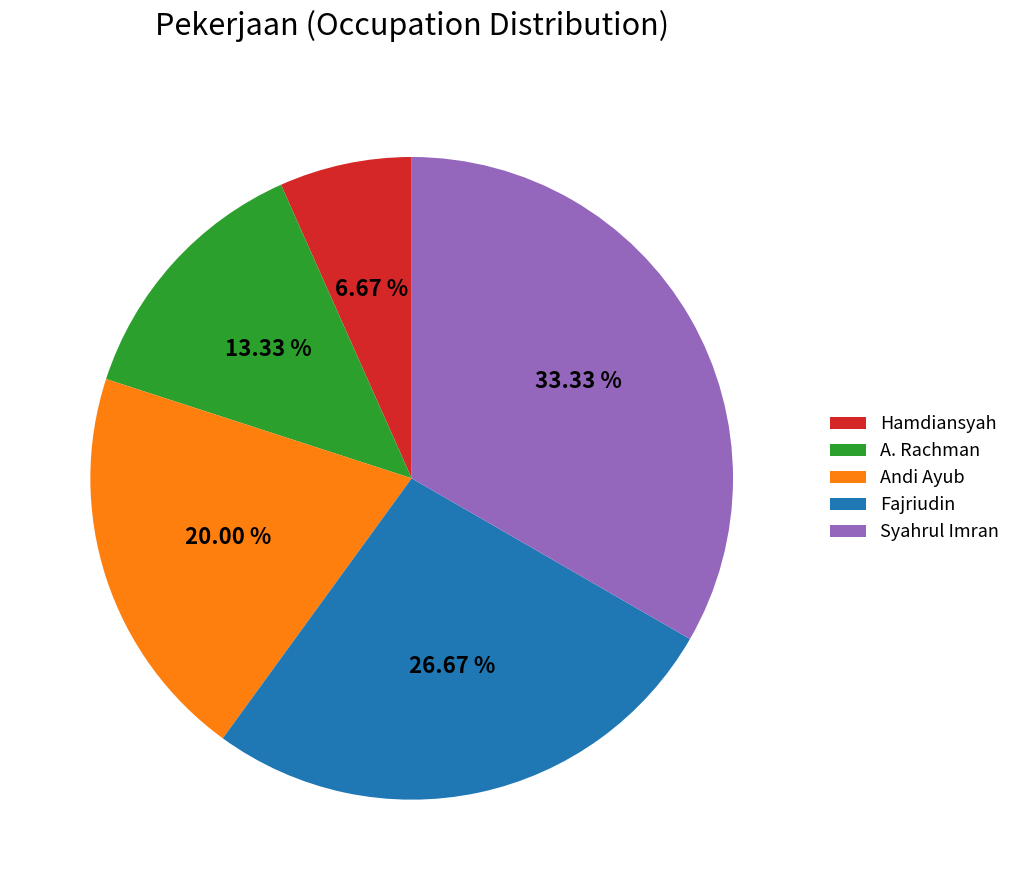

To the nearest percent, what is the difference between the Fajriudin and Hamdiansyah slice percentages?

20%